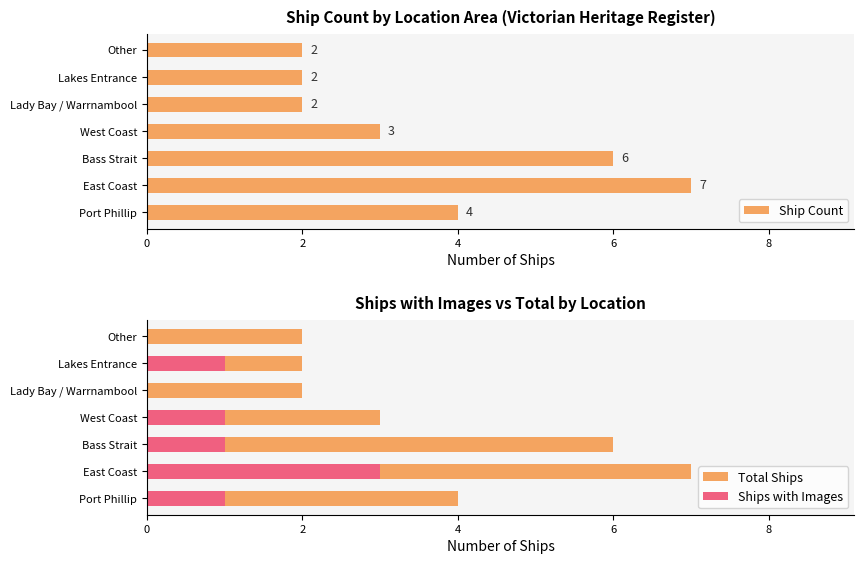

Reading left to right, transcribe all the data shown in this chart.

Ship Count: 4	7	6	3	2	2	2
Total Ships: 4	7	6	3	2	2	2
Ships with Images: 1	3	1	1	0	1	0